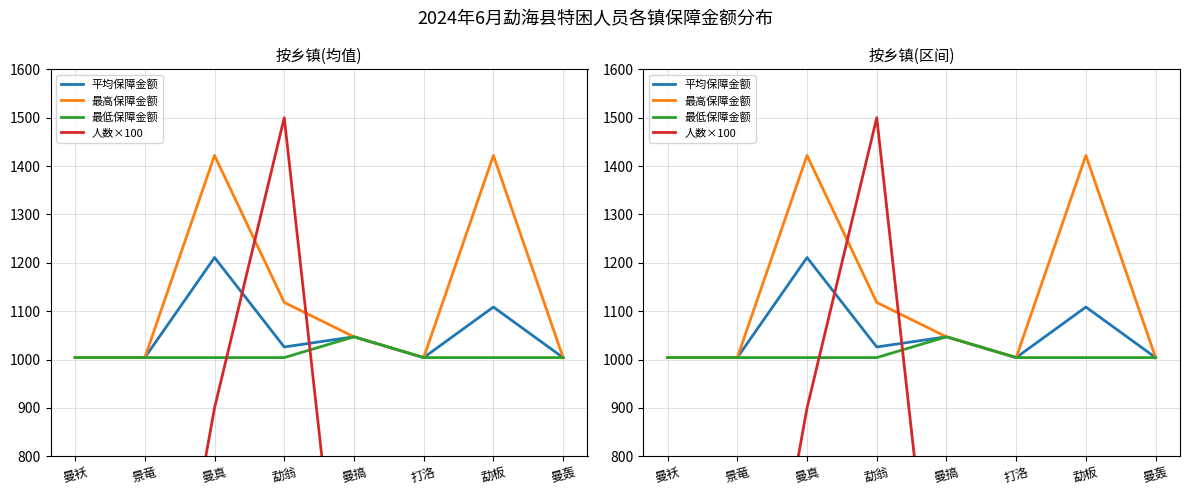

The 最低保障金额 series shows 1666.2 at 曼搞. True or false?

False